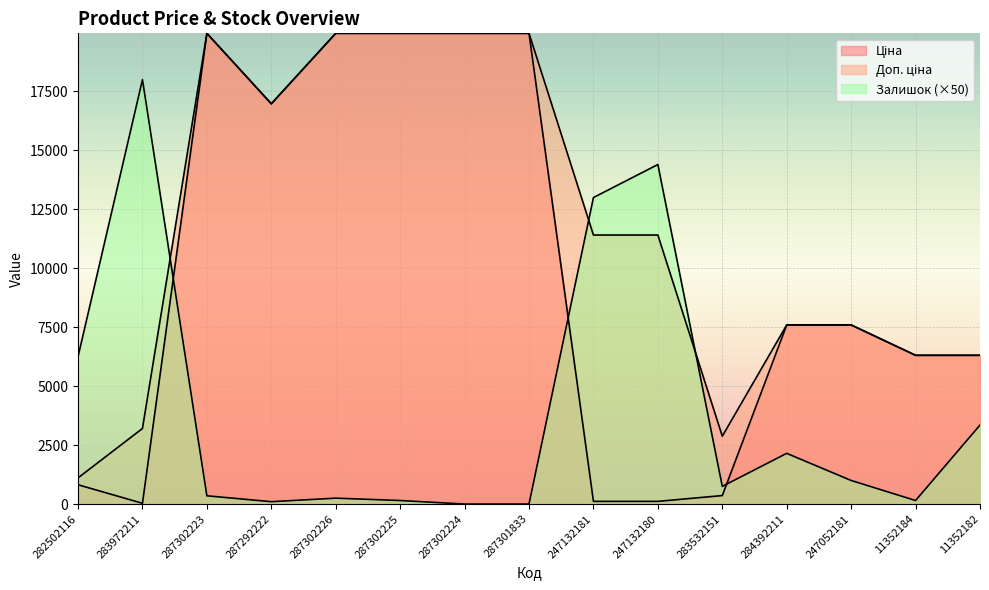

How many lines are shown in the chart?

3